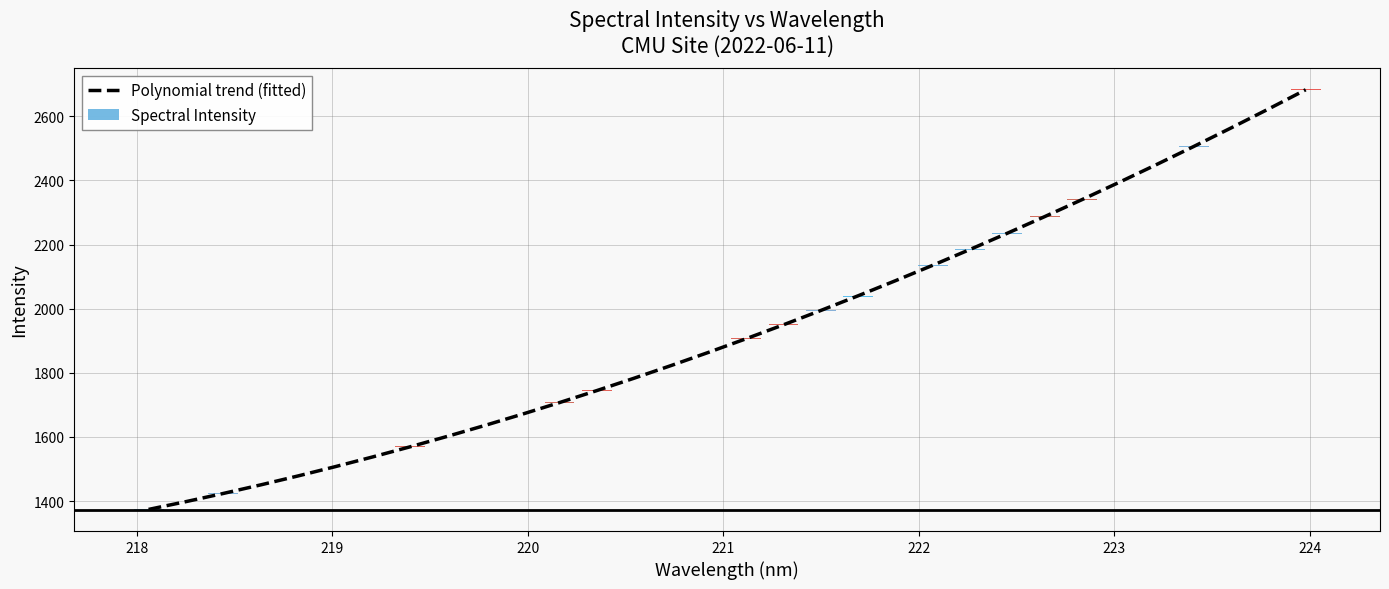

What is the sum of all values?

61950.5